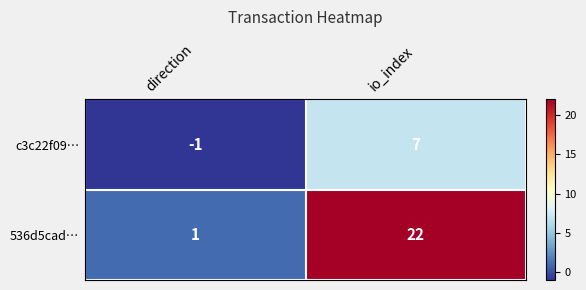

Which series has the widest spread of values?

536d5cad…